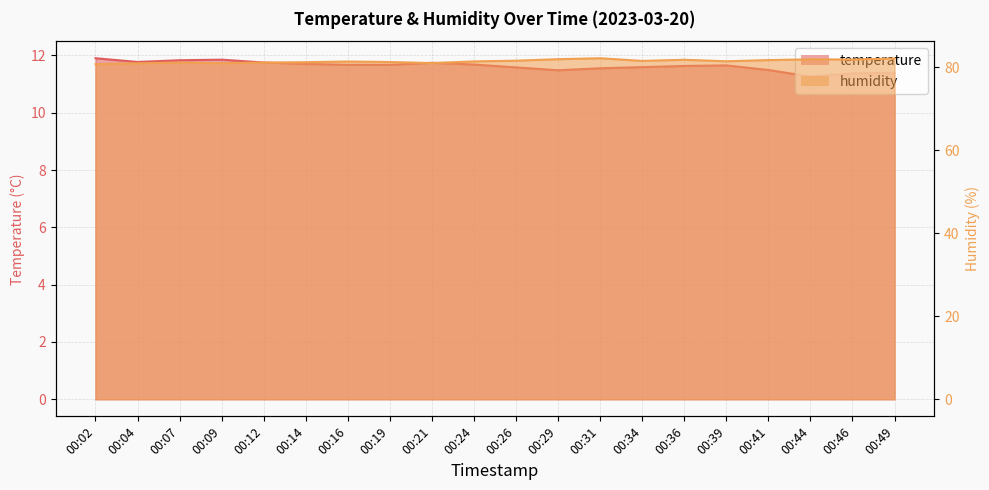

Where is the first local minimum for humidity?

00:09